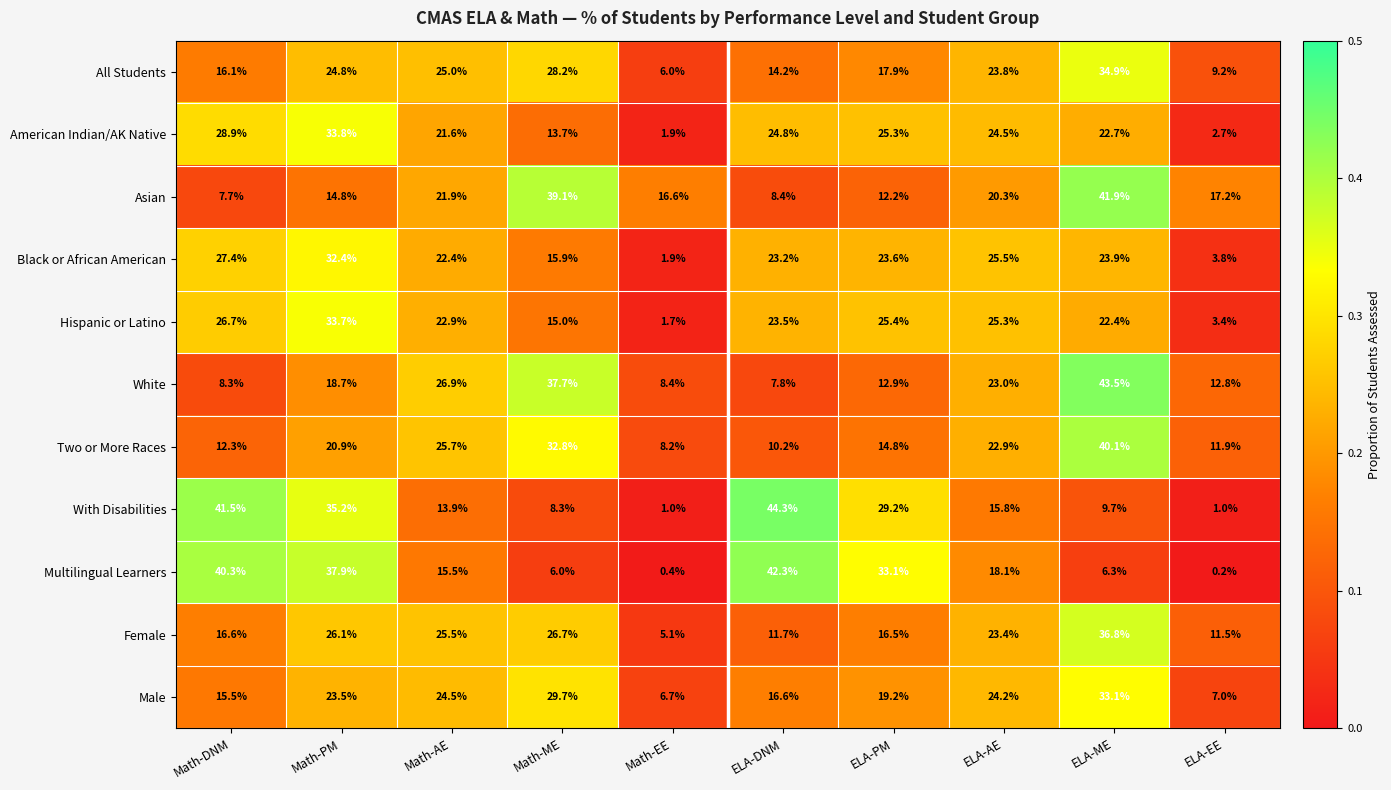

The value of Male at ELA-EE is 7.0. True or false?

True